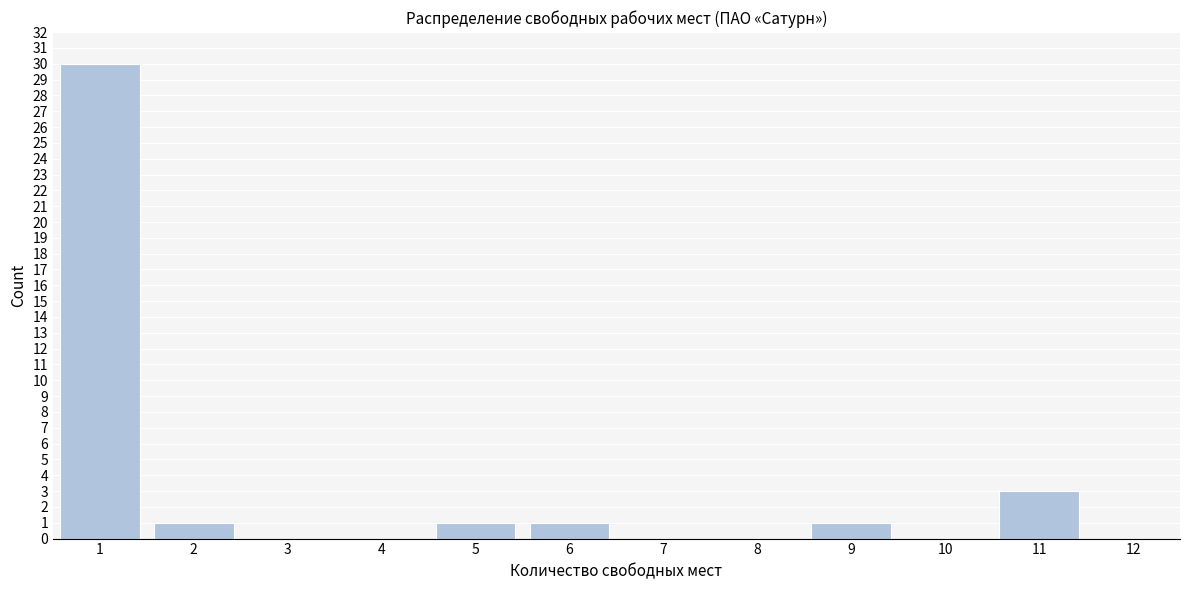

Reading left to right, list every bar in this chart as the range it spans on the x-axis followed by its height. The values are not printed on the chart, so give them approximately, as read against the axis.

0.5 to 1.5: 30
1.5 to 2.5: 1
2.5 to 3.5: 0
3.5 to 4.5: 0
4.5 to 5.5: 1
5.5 to 6.5: 1
6.5 to 7.5: 0
7.5 to 8.5: 0
8.5 to 9.5: 1
9.5 to 10.5: 0
10.5 to 11.5: 3
11.5 to 12.5: 0